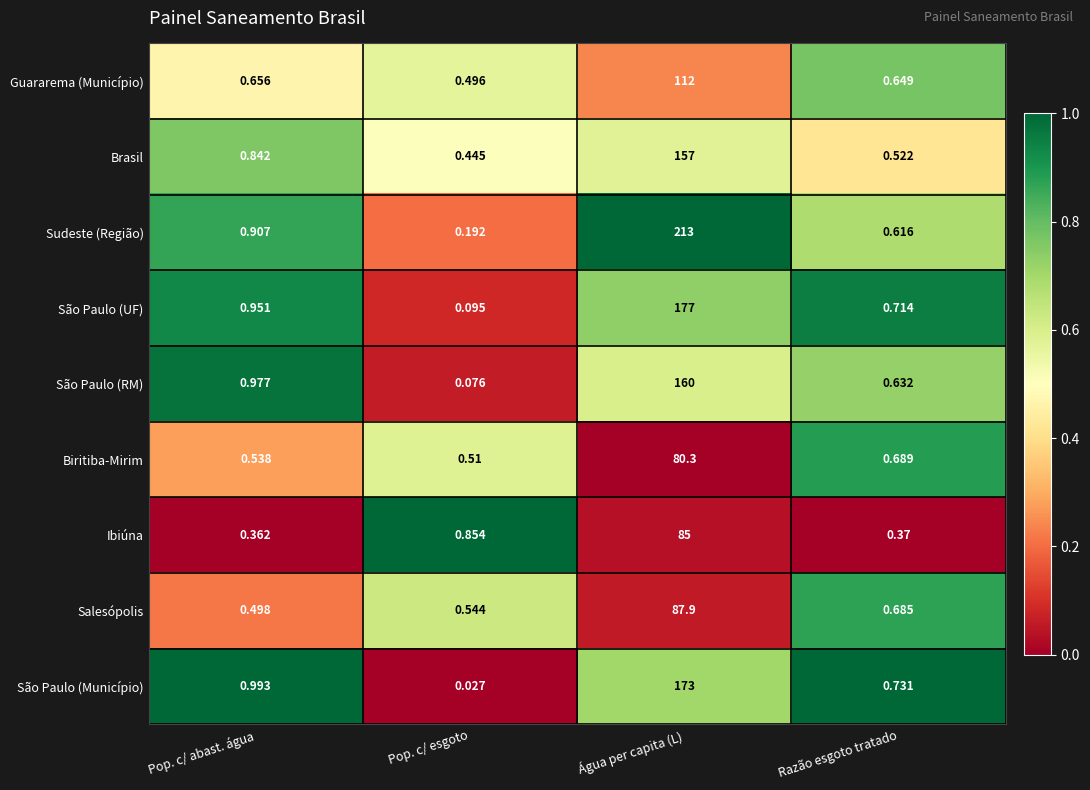

List the series in order of their peak value, highest first.

Sudeste (Região), São Paulo (UF), São Paulo (Município), São Paulo (RM), Brasil, Guararema (Município), Salesópolis, Ibiúna, Biritiba-Mirim